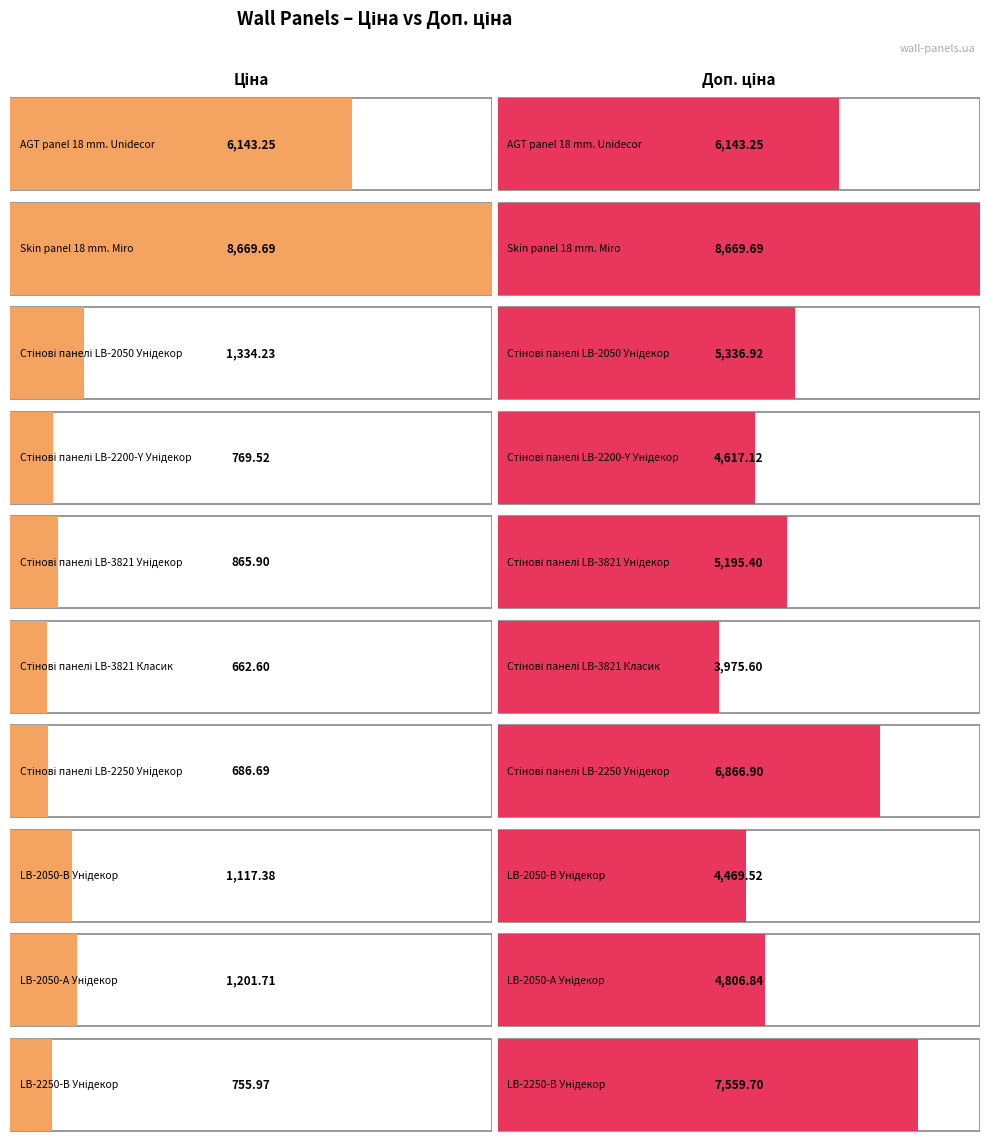

List the labels in order of Доп. ціна value, largest first.

Skin panel 18 mm. Miro, LB-2250-В Унідекор, Стінові панелі LB-2250 Унідекор, AGT panel 18 mm. Unidecor, Стінові панелі LB-2050 Унідекор, Стінові панелі LB-3821 Унідекор, LB-2050-А Унідекор, Стінові панелі LB-2200-Y Унідекор, LB-2050-В Унідекор, Стінові панелі LB-3821 Класик